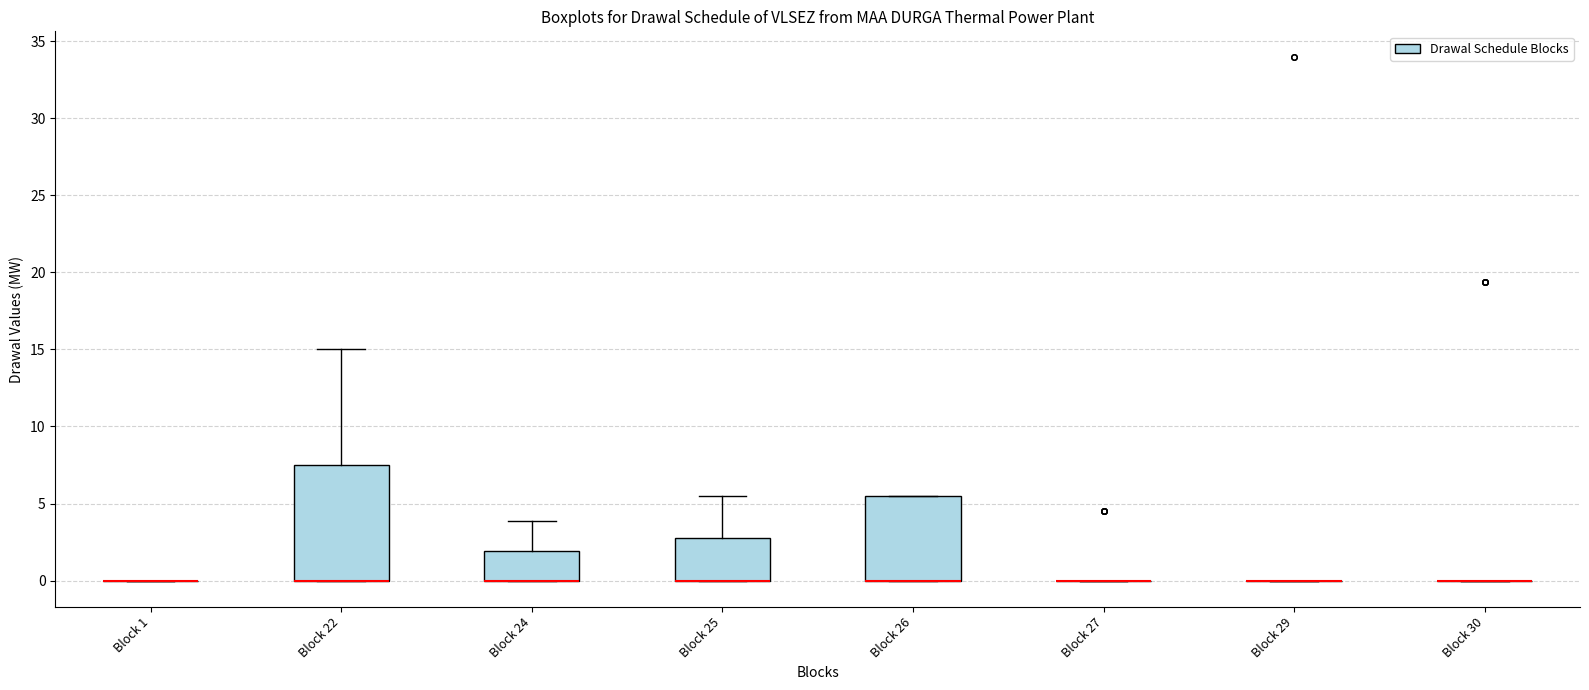

Reading left to right, read every box against the y-axis: the position of its median line, the range the box covers, and the ends of its whiskers. The values are not printed on the chart, so give them approximately, as read against the axis.

Block 1: box collapsed to a line at 0.0, whiskers 0.0 to 0.0
Block 22: median 0.0 (drawn on the box's lower edge), box 0.0 to 7.5, whiskers 0.0 to 15.0
Block 24: median 0.0 (drawn on the box's lower edge), box 0.0 to 2.0, whiskers 0.0 to 4.0
Block 25: median 0.0 (drawn on the box's lower edge), box 0.0 to 2.5, whiskers 0.0 to 5.5
Block 26: median 0.0 (drawn on the box's lower edge), box 0.0 to 5.5, whiskers 0.0 to 5.5
Block 27: box collapsed to a line at 0.0, whiskers 0.0 to 0.0
Block 29: box collapsed to a line at 0.0, whiskers 0.0 to 0.0
Block 30: box collapsed to a line at 0.0, whiskers 0.0 to 0.0